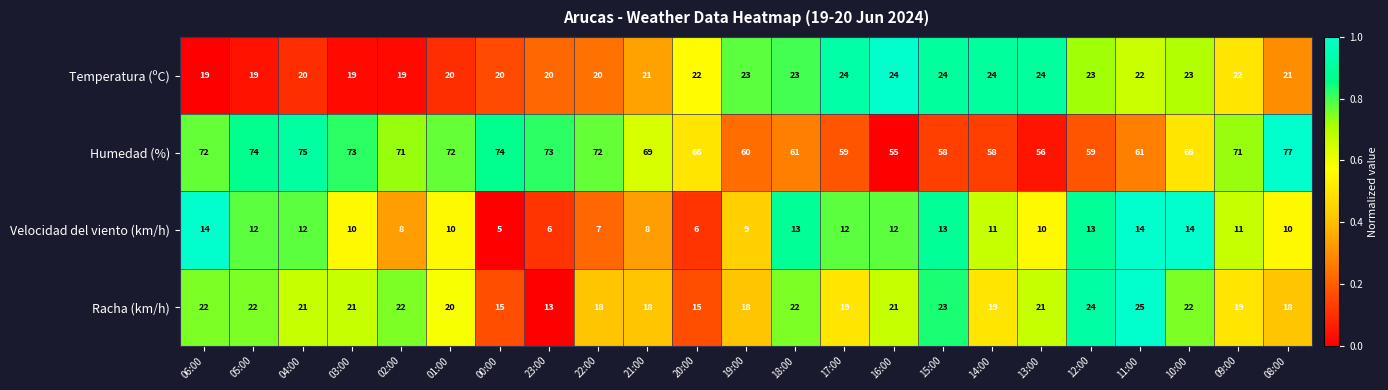

Which series has the largest range (max minus min)?

Humedad (%)